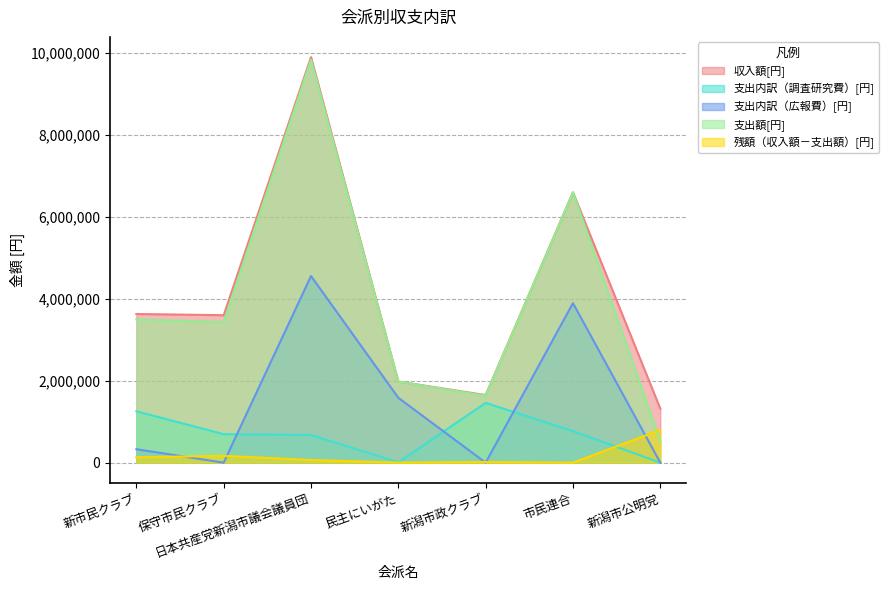

True or false: 残額（収入額－支出額）[円] and 収入額[円] cross at least once.

False